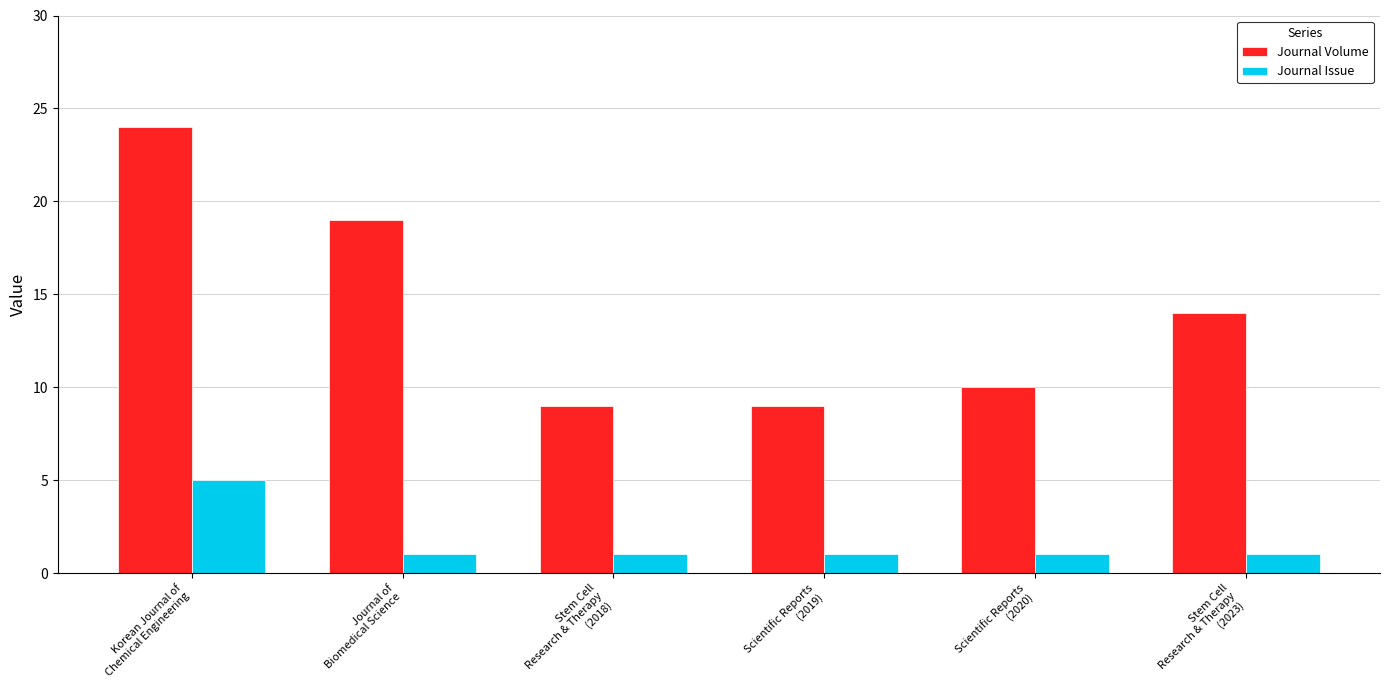

How many bars are there in each group?

2